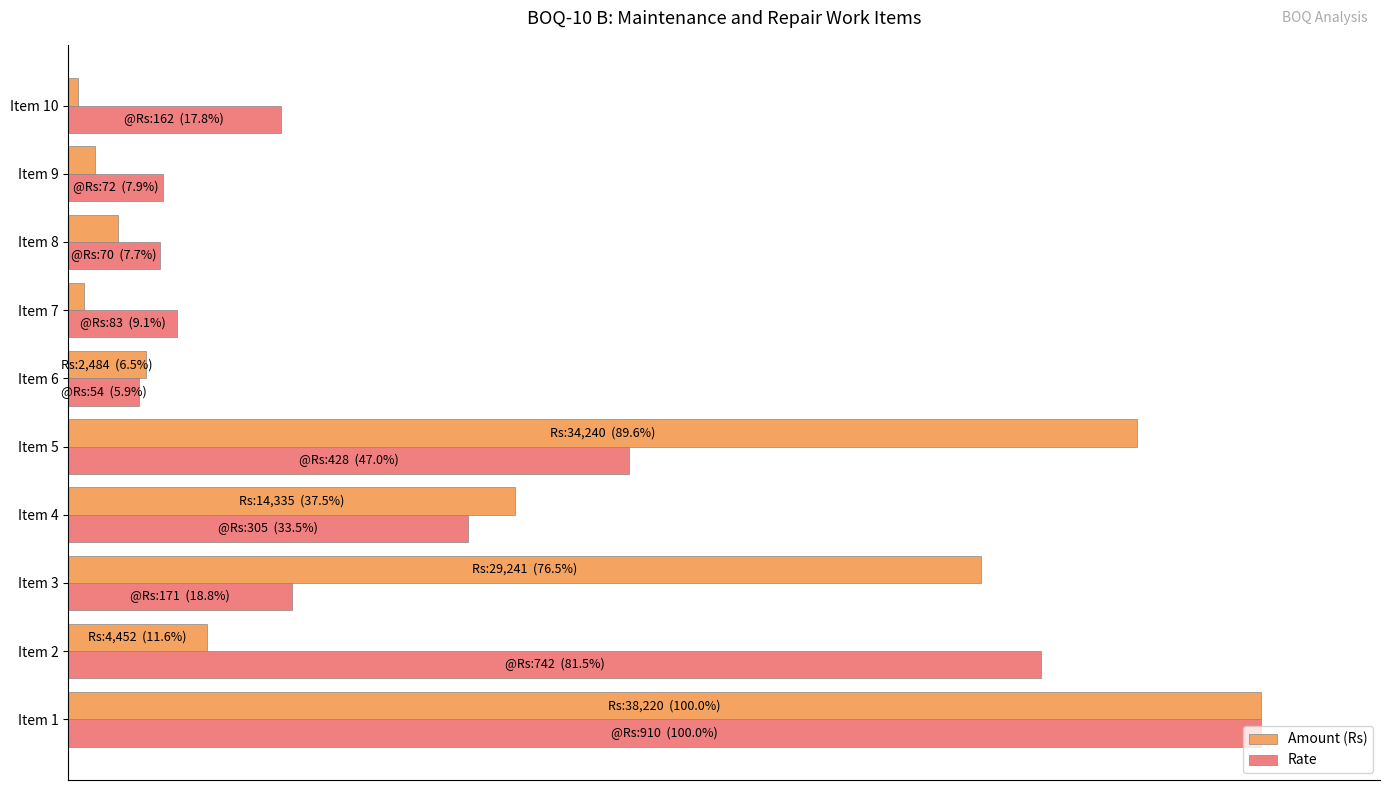

What are all the series names shown in the legend?

Amount (Rs), Rate